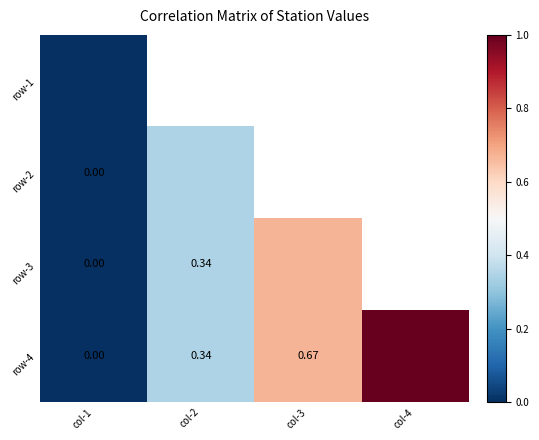

Is the value of row-2 at col-1 greater than the value of row-3 at col-2?

No